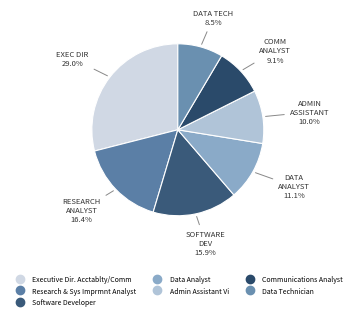

Rank the categories by value from highest to lowest.

Executive Dir. Acctablty/Comm, Research & Sys Imprmnt Analyst, Software Developer, Data Analyst, Admin Assistant Vi, Communications Analyst, Data Technician